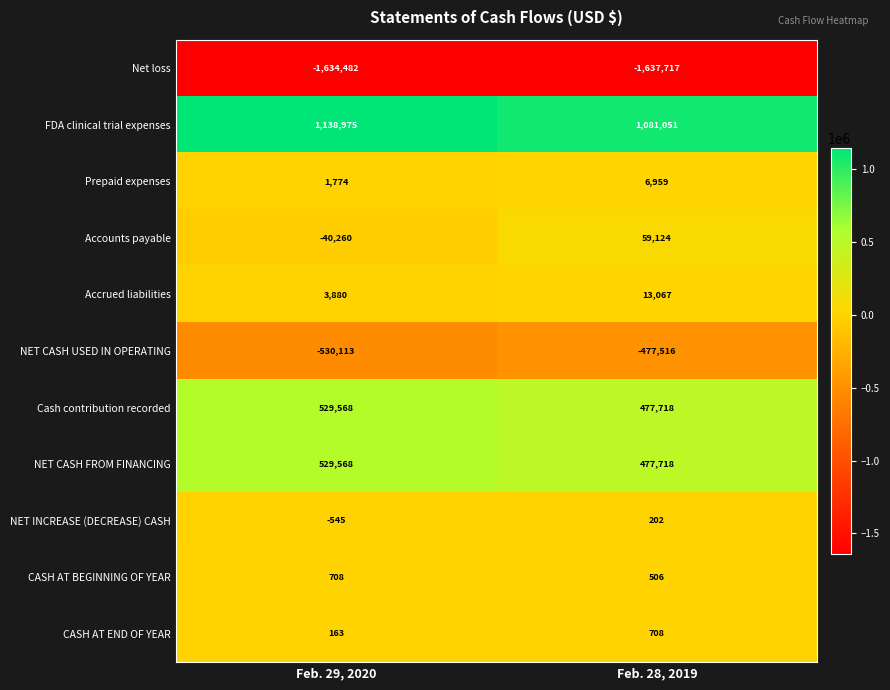

Which series has the largest range (max minus min)?

Accounts payable